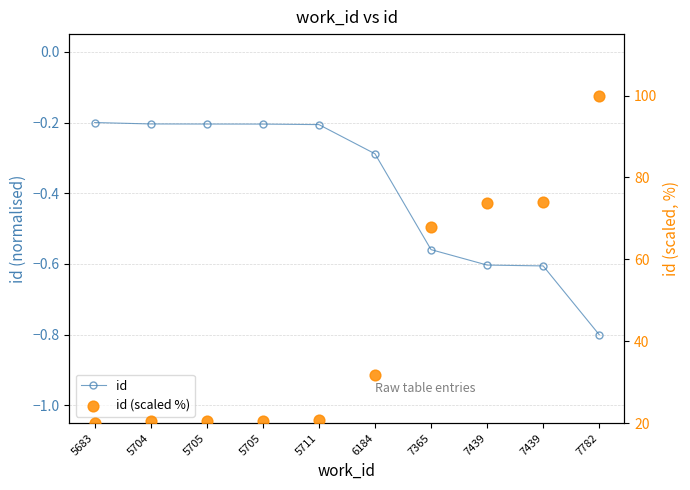

At which category is the sum across all series the highest?

7782